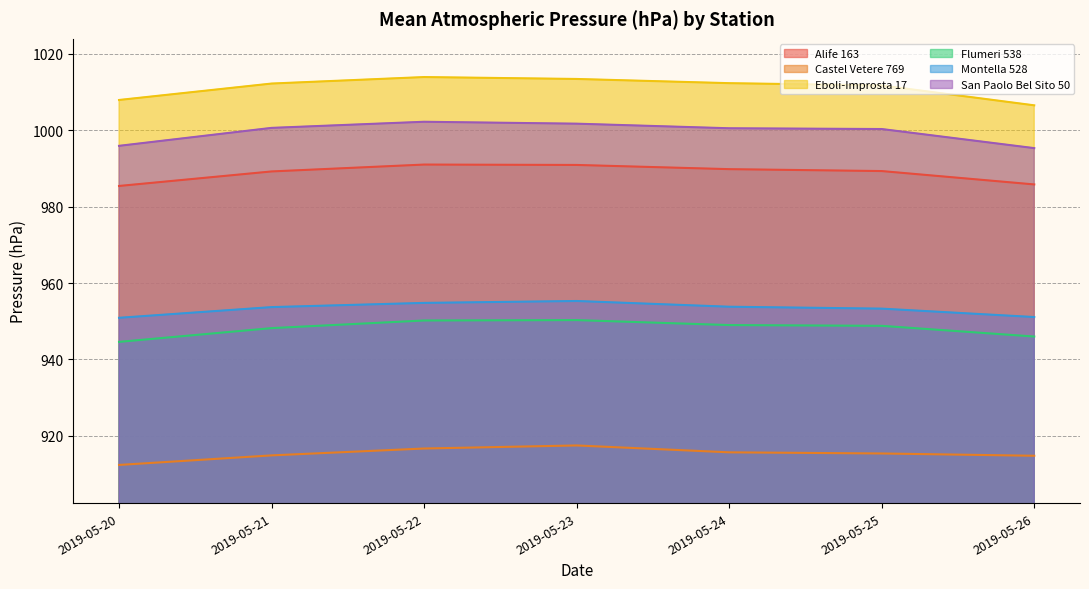

At which category is the sum across all series the highest?

2019-05-23